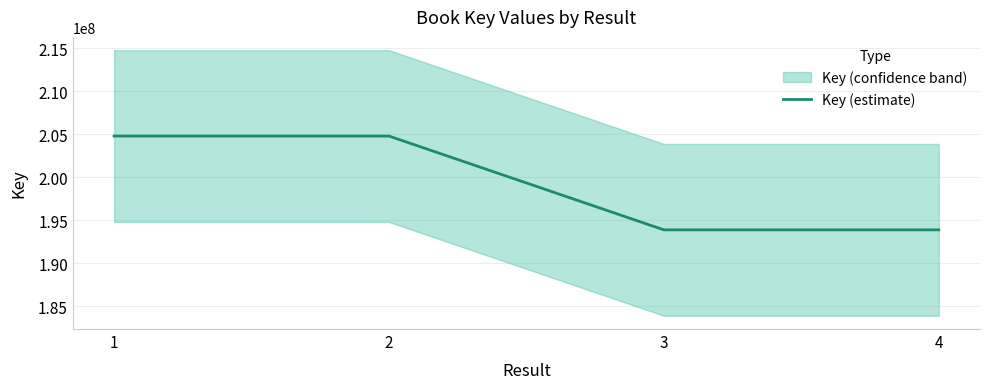

Reading left to right, transcribe all the data shown in this chart.

1=204797612	2=204797356	3=193879034	4=193878365